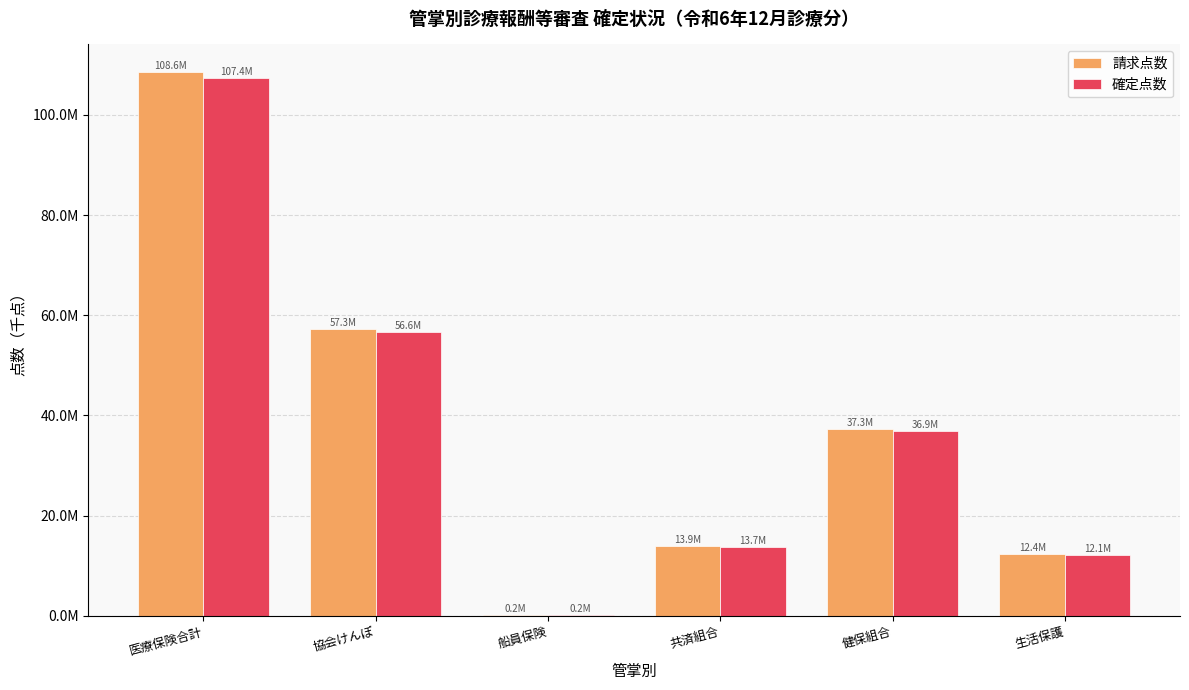

Which series has the largest total across all categories?

請求点数